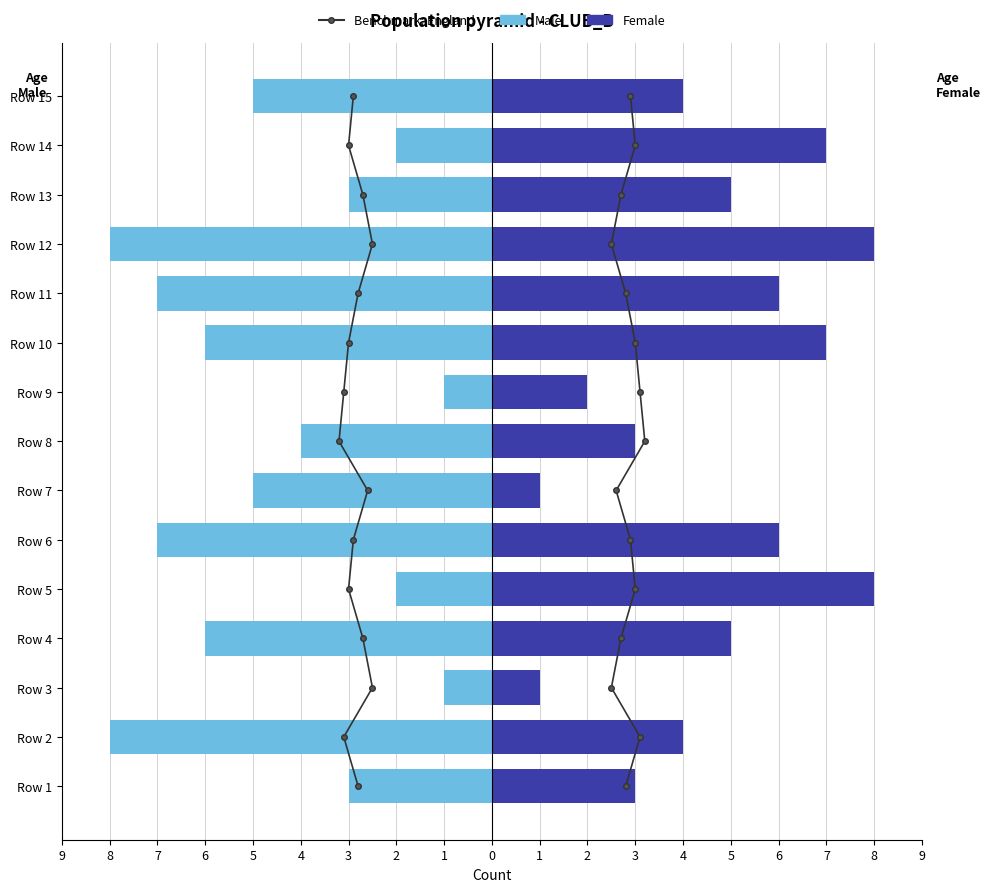

What is the highest value of the Female series?

8